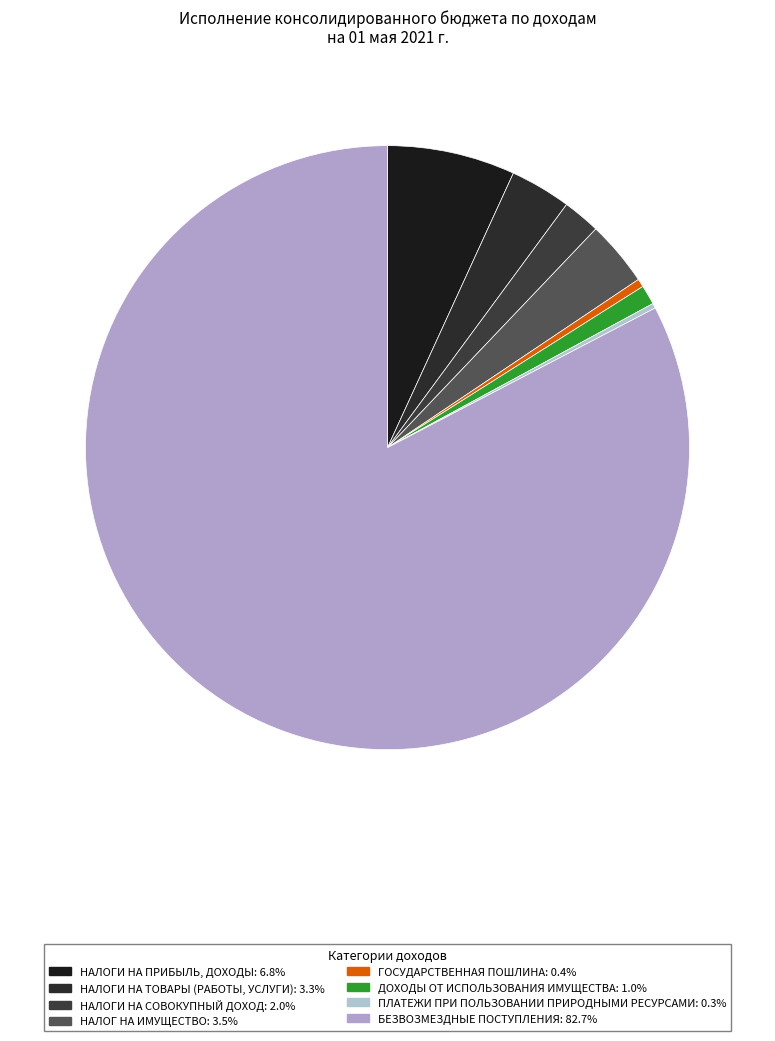

To the nearest percent, what portion does БЕЗВОЗМЕЗДНЫЕ ПОСТУПЛЕНИЯ represent?

83%